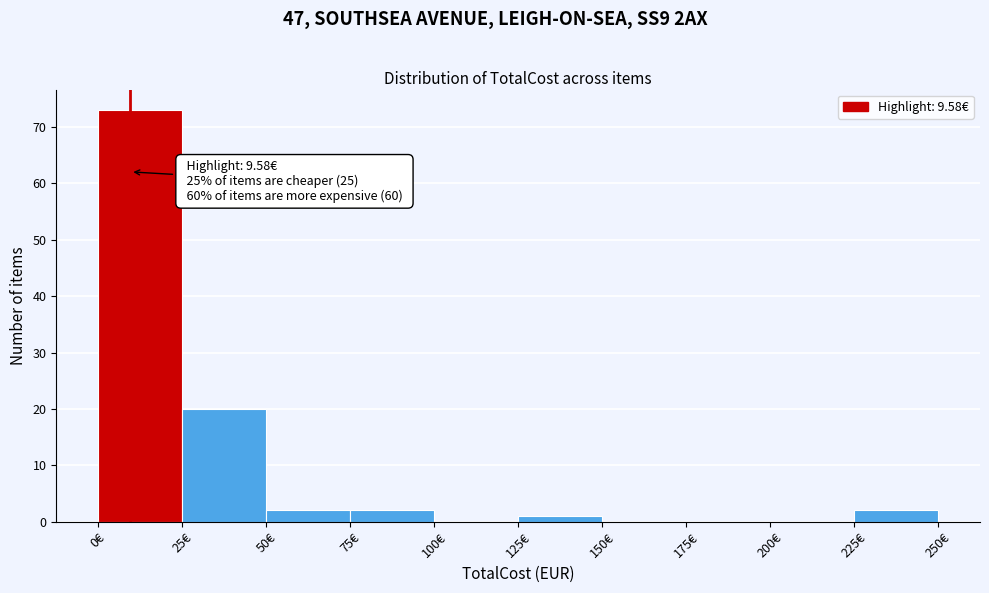

Over which range of the x-axis is the bar tallest?

0 to 25